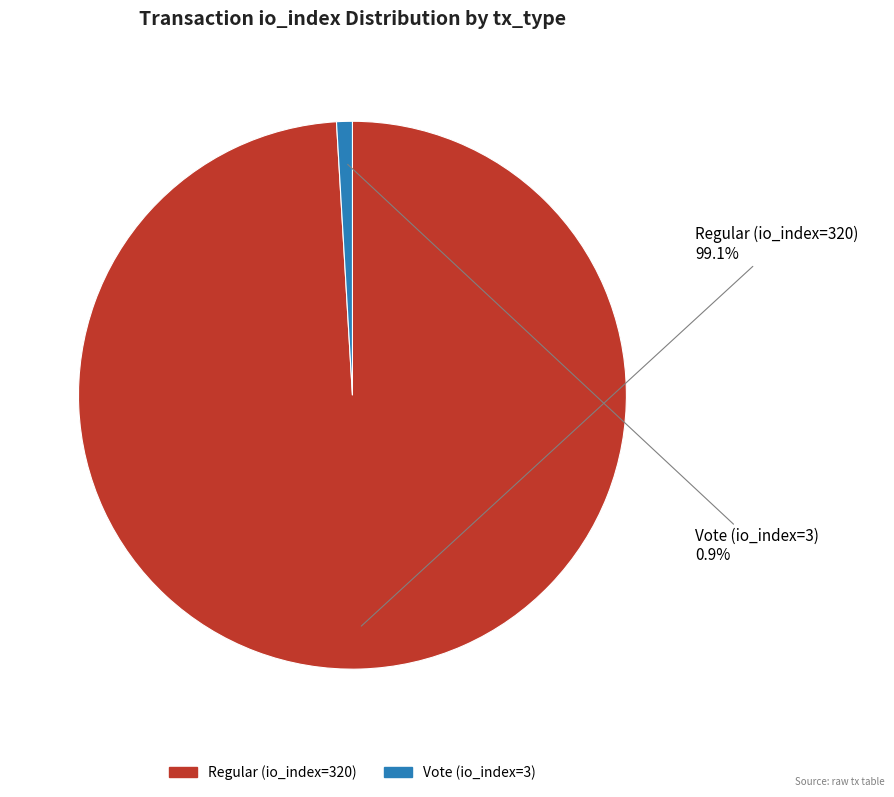

What is the total percentage of Regular (io_index=320) and Vote (io_index=3)?

100.0%